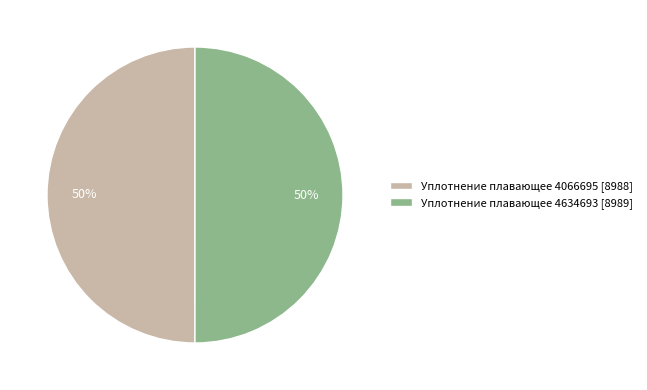

How many segments does this pie chart have?

2